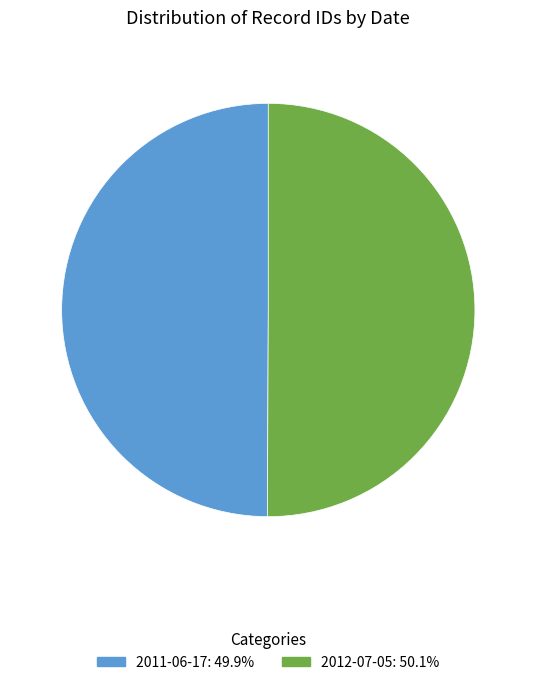

What is the ratio of the value at 2012-07-05 to the value at 2011-06-17?

1.0